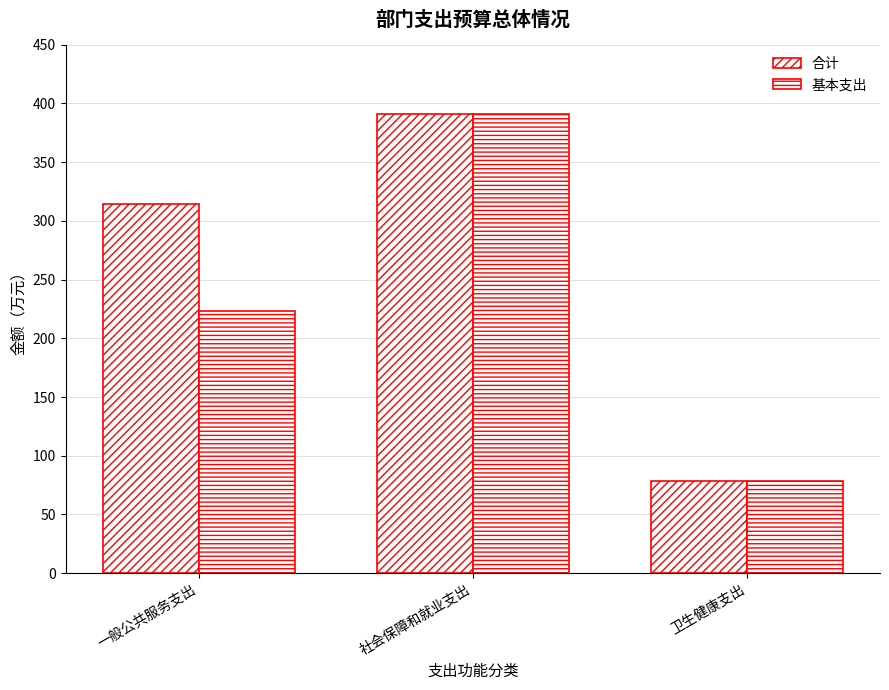

Count the number of categories in the chart.

3